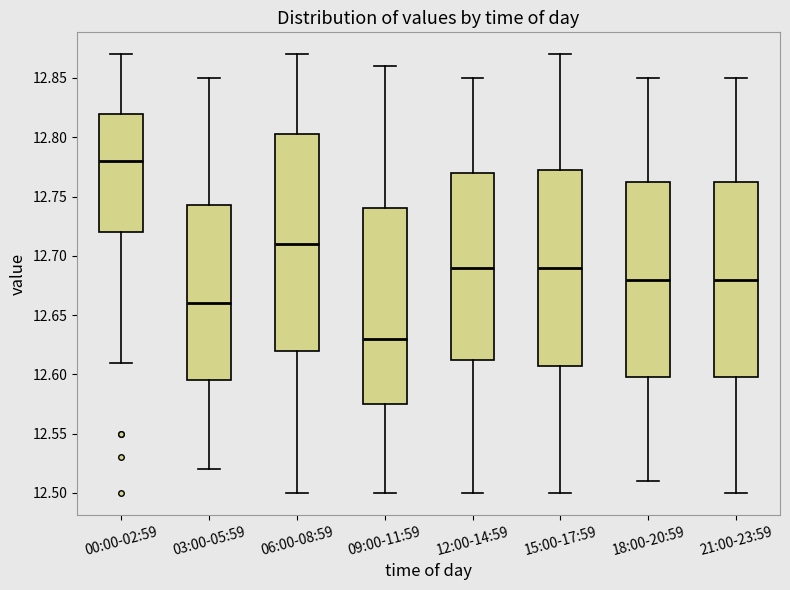

Which box has the highest median line?

00:00-02:59